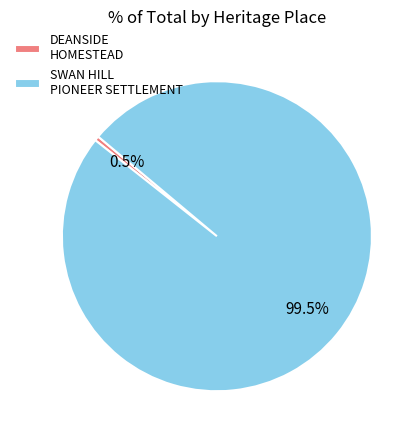

What is the total percentage of DEANSIDE HOMESTEAD and SWAN HILL PIONEER SETTLEMENT?

100.0%